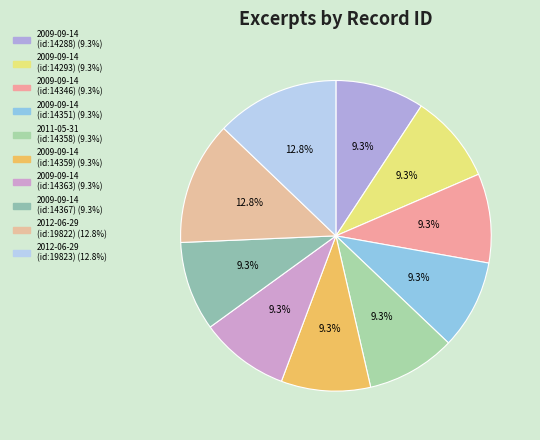

The 2009-09-14 (id:14367) slice represents 1% of the pie. True or false?

False